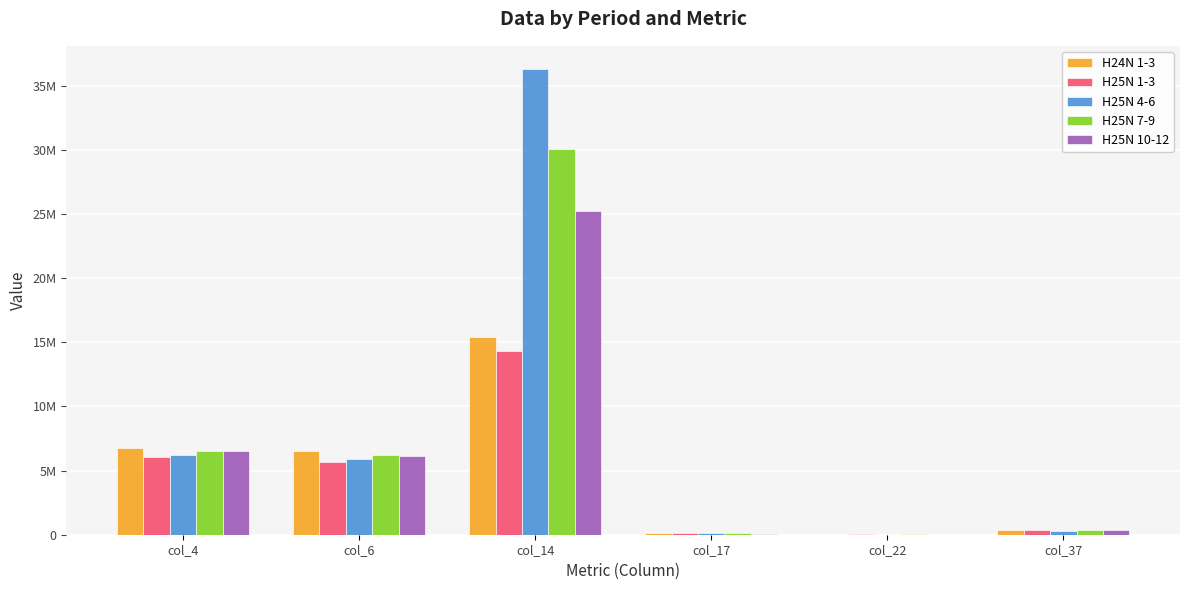

Is the value of H25N 4-6 at col_14 greater than the value of H25N 10-12 at col_17?

Yes